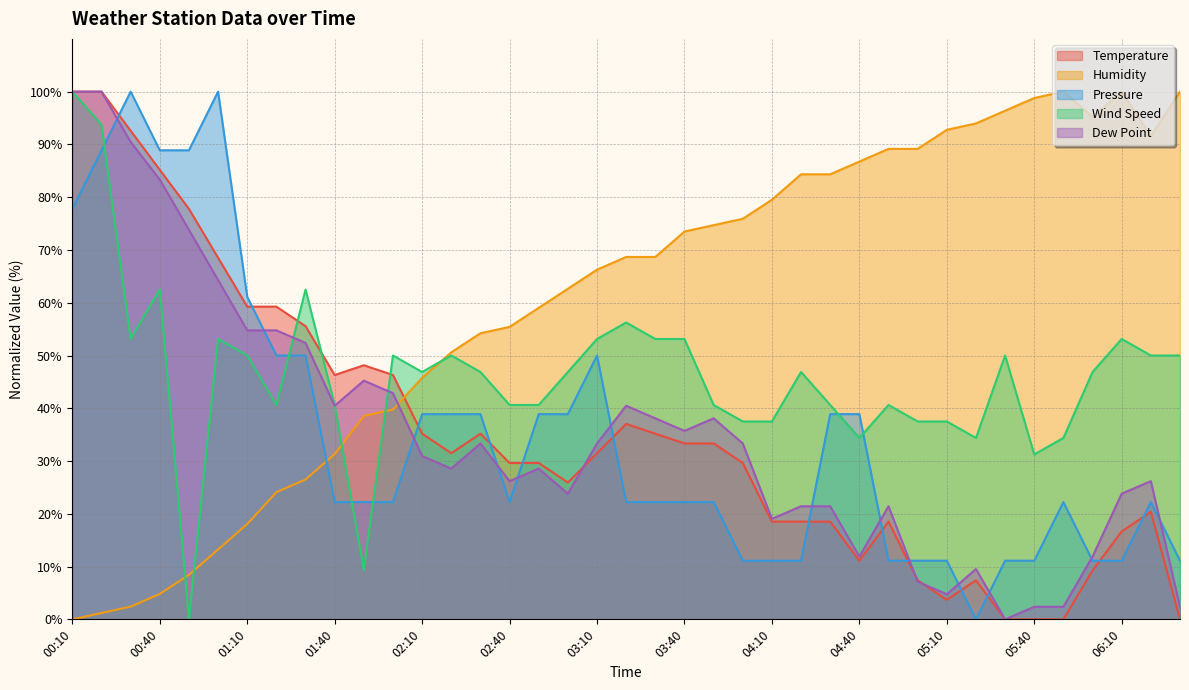

True or false: Humidity has more than 2 interior local peaks.

False